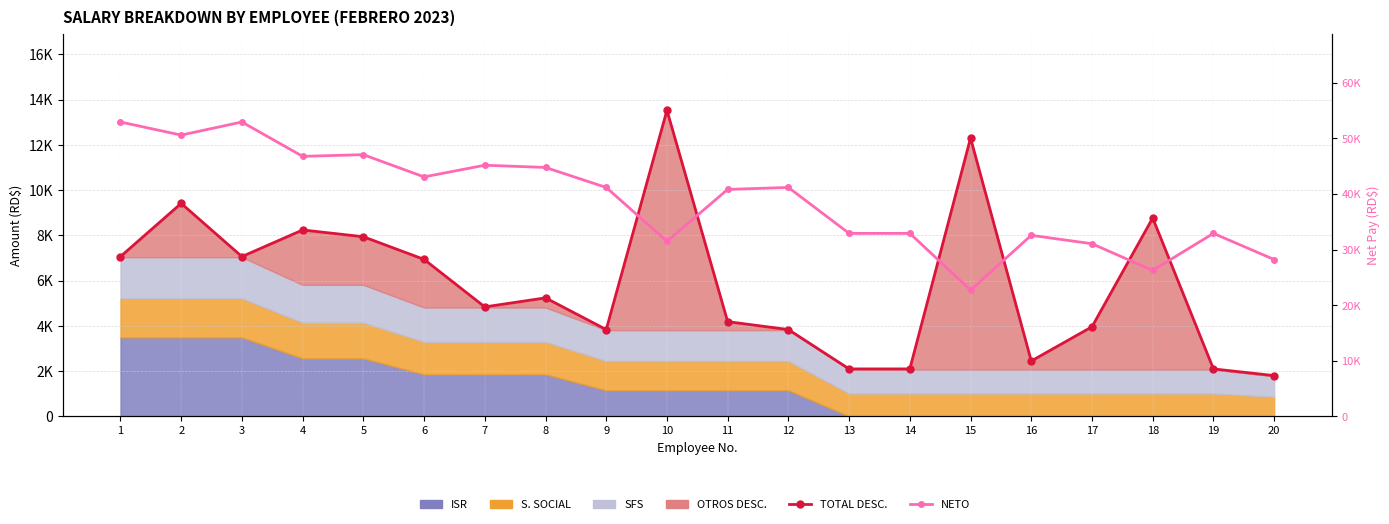

What is the difference between the second highest and minimum values in the TOTAL DESC. series?

10500.7